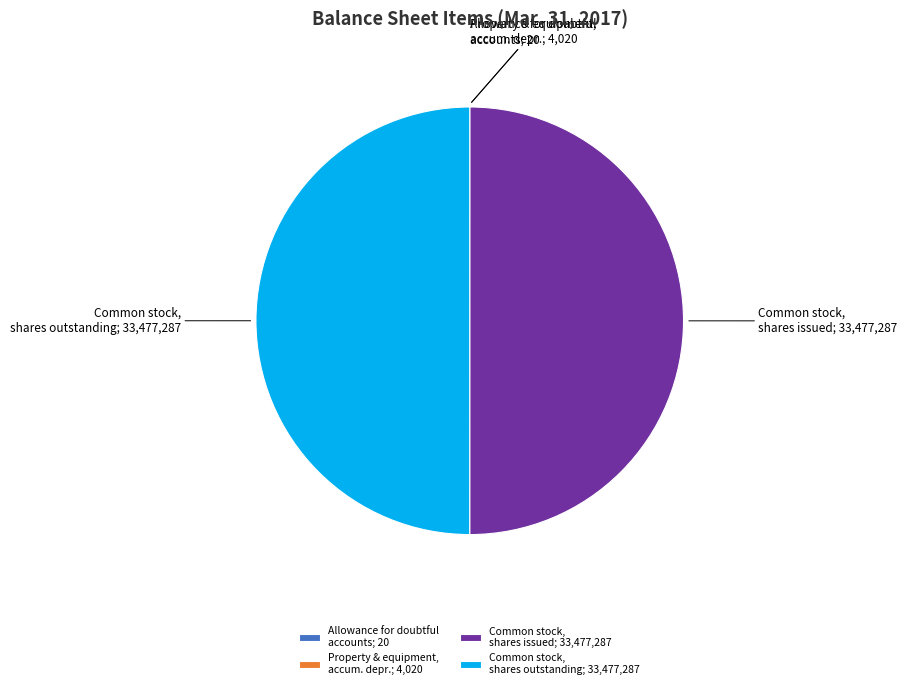

The Common stock, shares issued; 33,477,287 slice represents 40% of the pie. True or false?

False